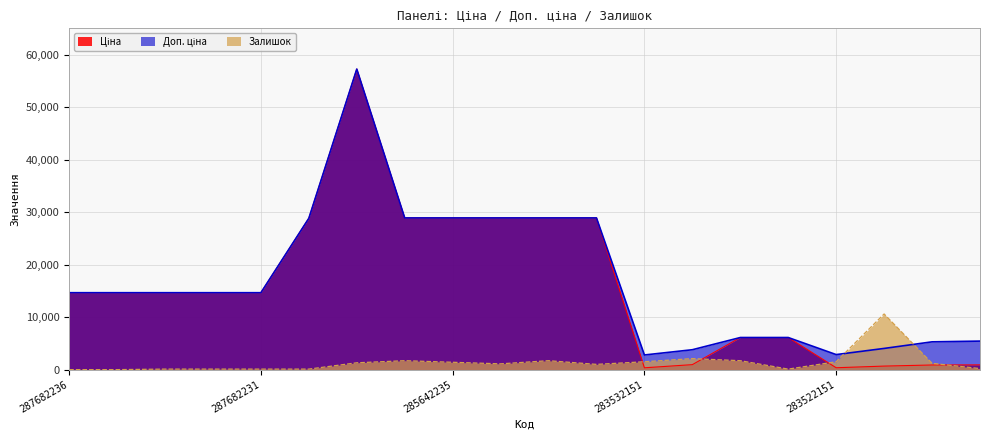

Rank the categories by Ціна value from lowest to highest.

283532151, 283522151, 283502182, 283481953, 283451953, 283892151, 11352184, 11352182, 287682236, 287682235, 287682234, 287682233, 287682231, 287702232, 285642236, 285642235, 285642234, 285642233, 285642231, 285662232